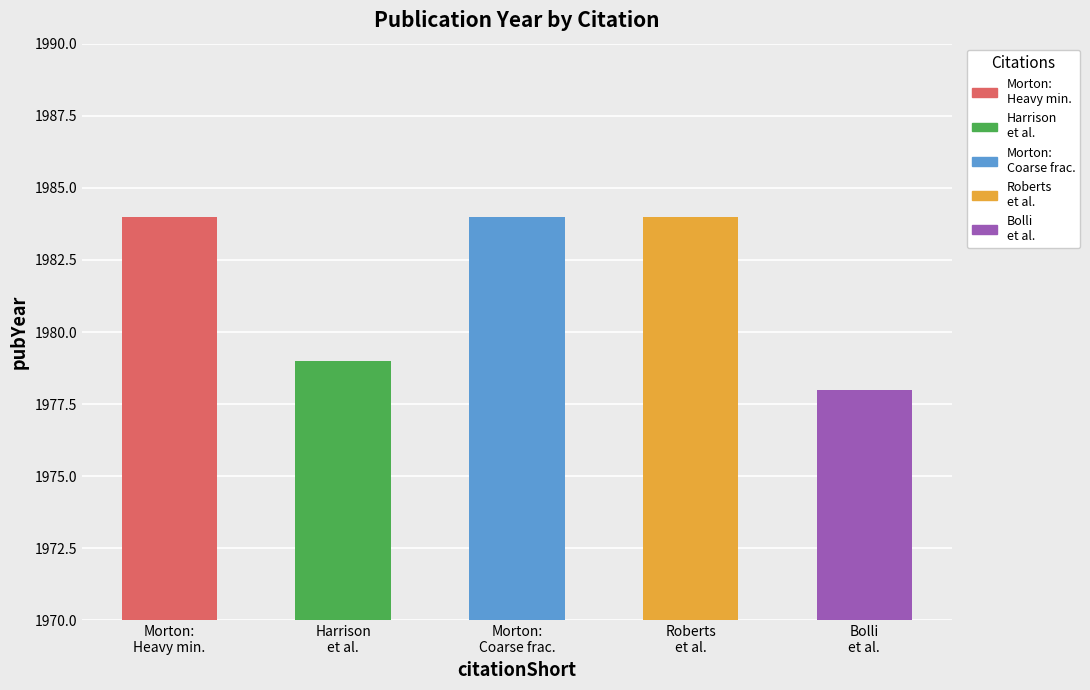

What position from the left is Bolli, H. M.; Ryan, W. B. F. et al.?

5